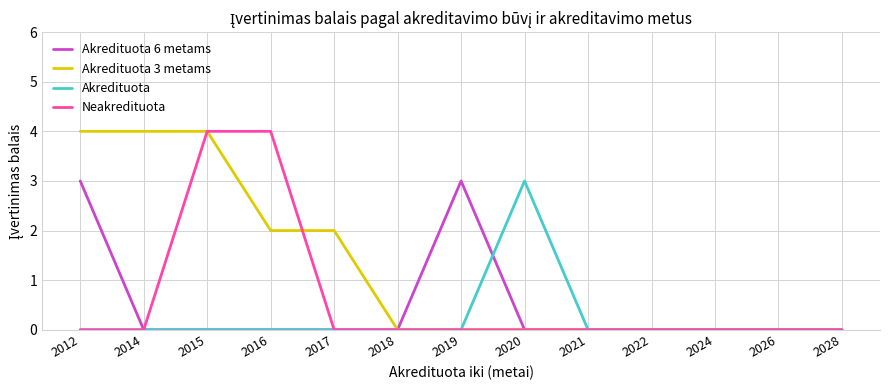

What is the difference between the highest and lowest values at 2015?

4